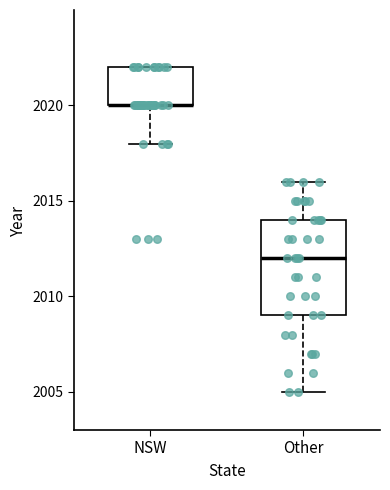

Which box is the tallest, from its lower edge to its upper edge?

Other